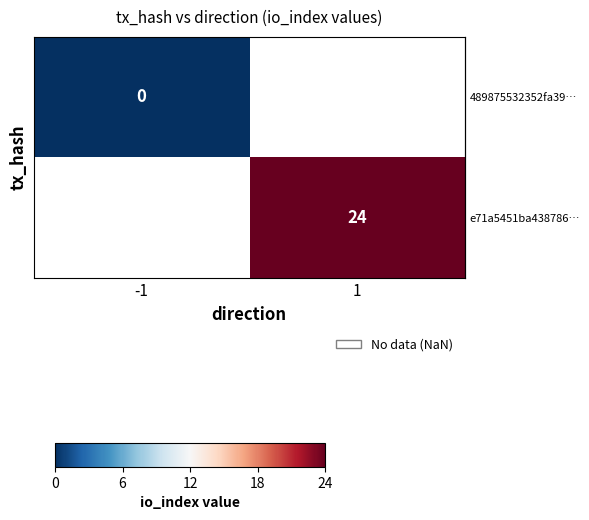

The value of row_0 at 1 is nan. True or false?

True